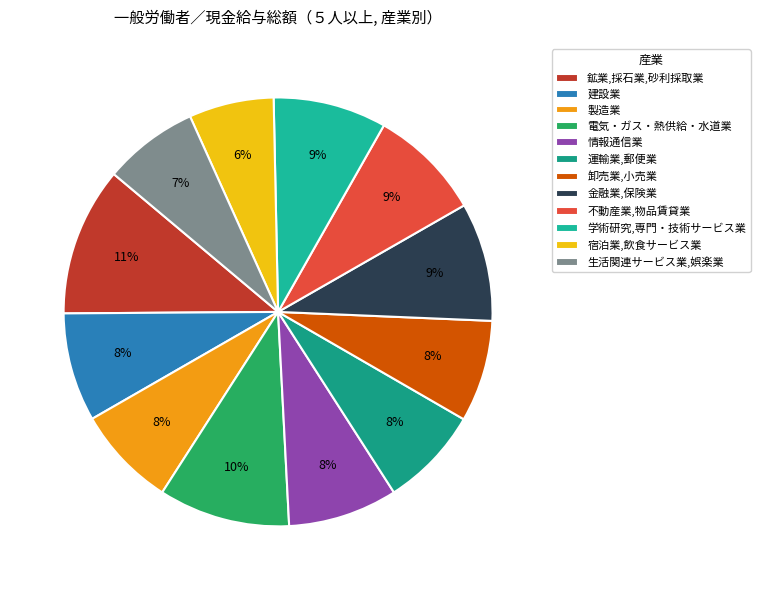

What percentage is the 電気・ガス・熱供給・水道業 slice, to the nearest percent?

10%